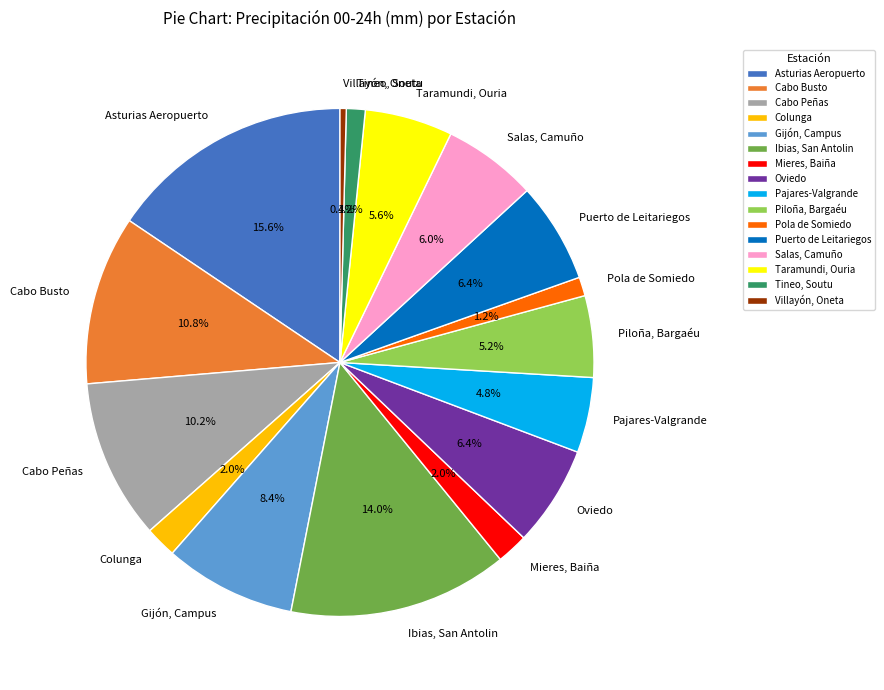

Which has a higher value, Ibias, San Antolin or Colunga?

Ibias, San Antolin